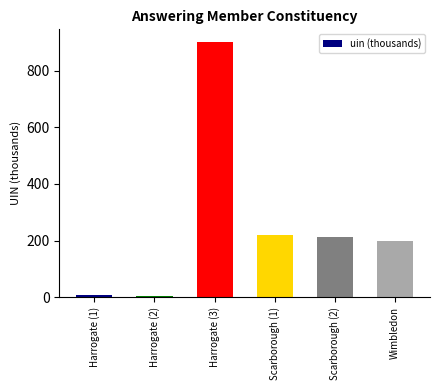

The chart shows a value of 900.5 at Harrogate (3). True or false?

True